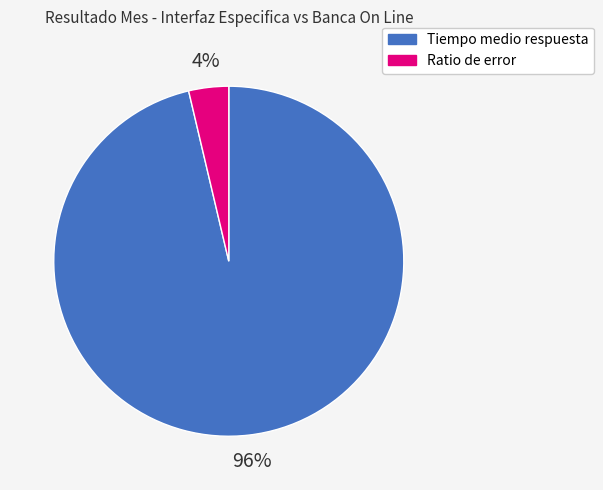

Which category accounts for the majority?

Tiempo medio respuesta